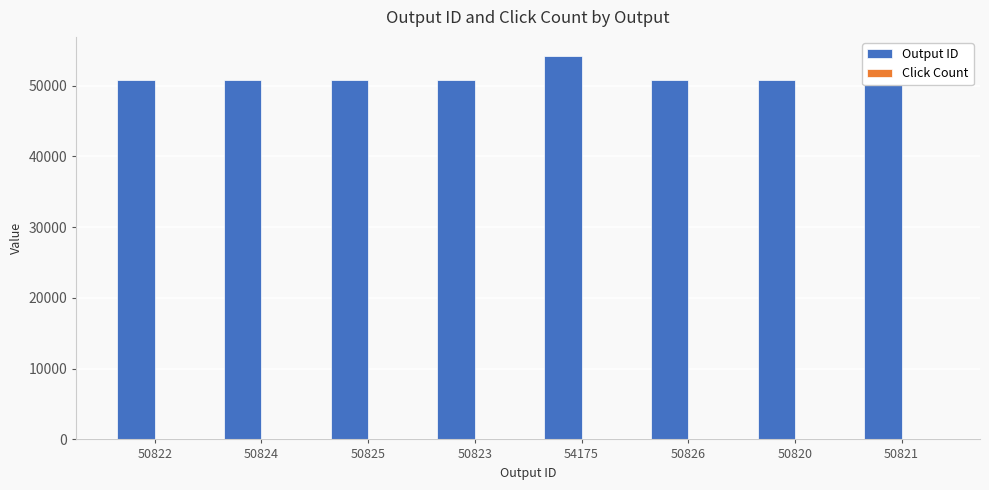

The Output ID series shows 50826 at 50826. True or false?

True